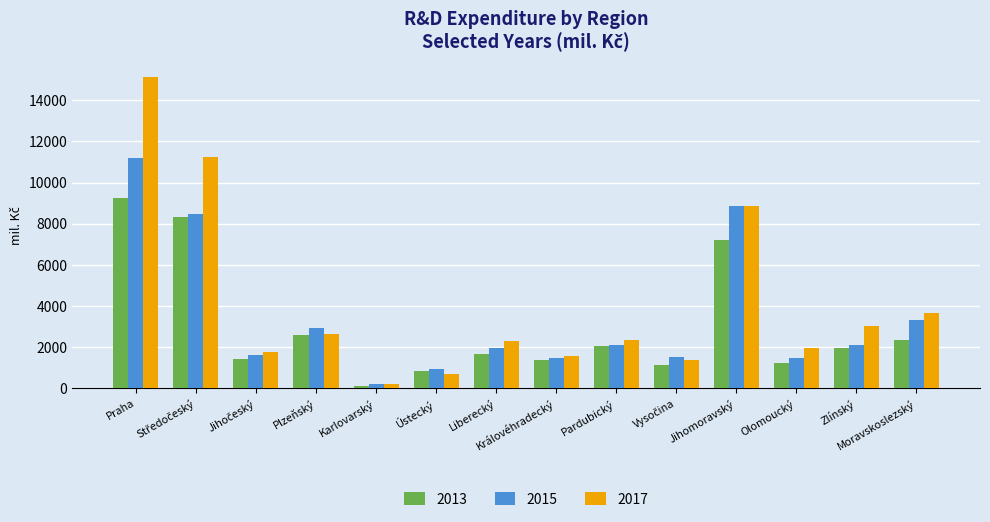

What is the highest value of the 2017 series?

15107.5